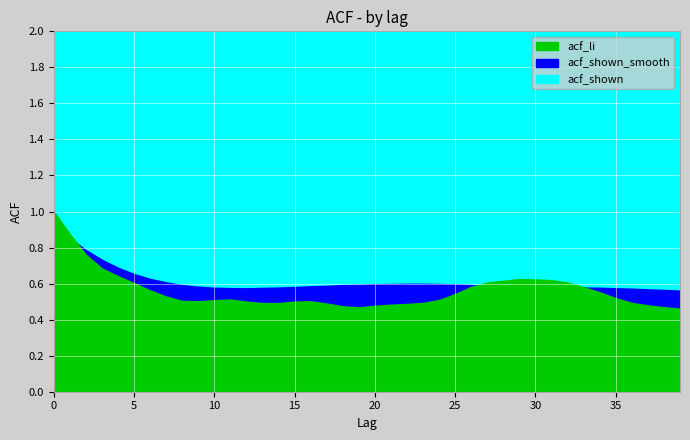

Is the value of acf_shown at 6 greater than the value of acf_shown_smooth at 37?

Yes